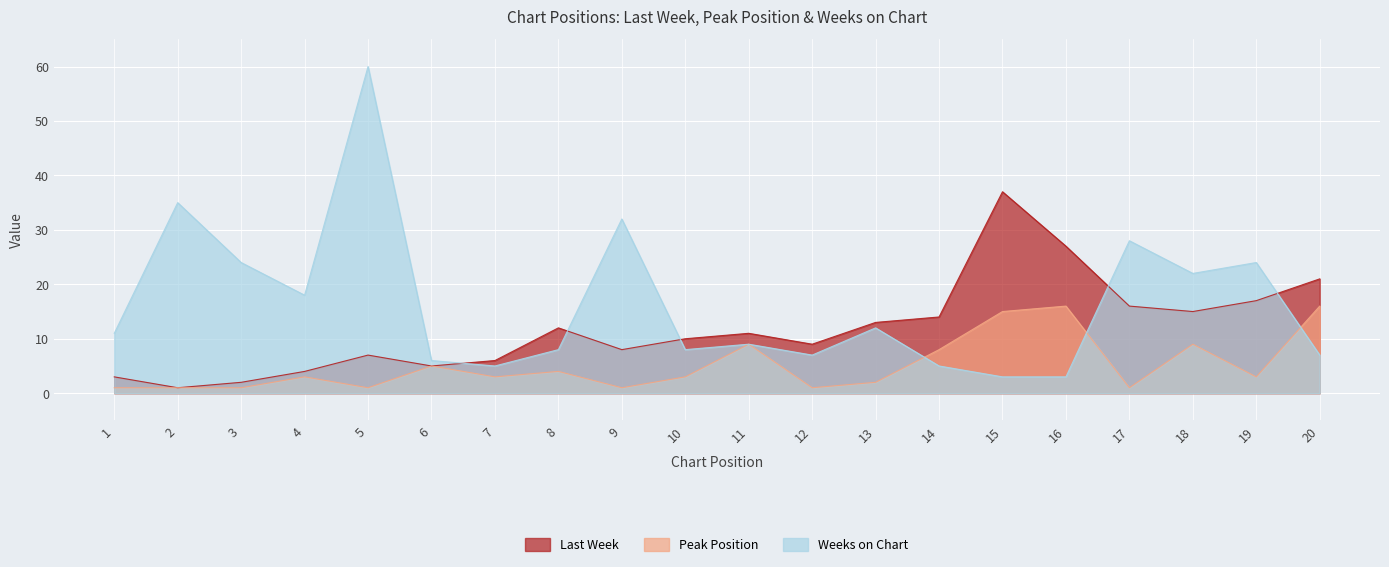

How many interior local valleys does the Last Week series have?

5